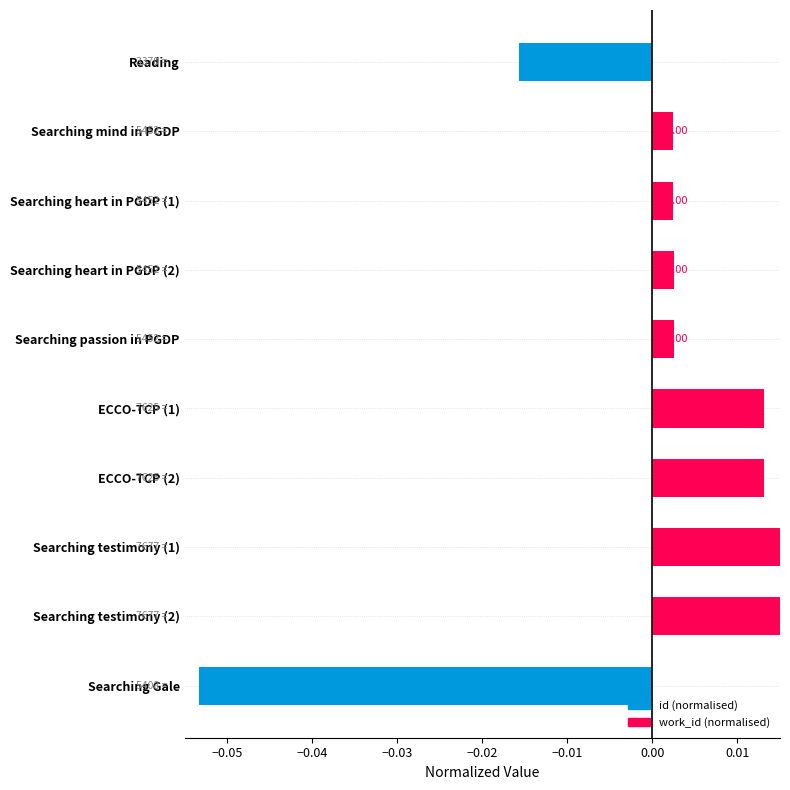

List the labels in order of value, largest first.

Searching testimony (2), Searching testimony (1), ECCO-TCP (2), ECCO-TCP (1), Searching passion in PGDP, Searching heart in PGDP (2), Searching heart in PGDP (1), Searching mind in PGDP, Reading, Searching Gale